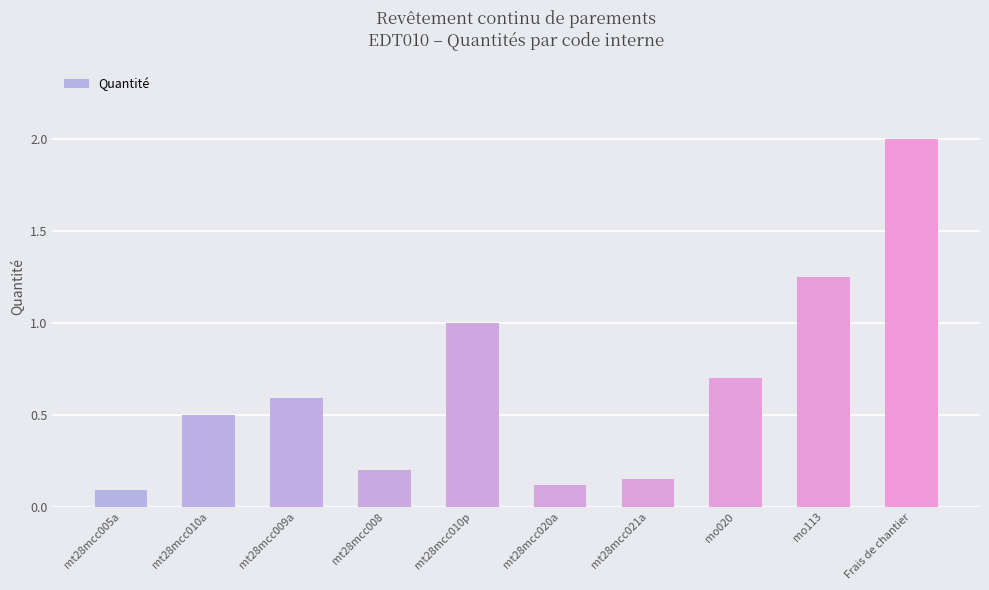

How many data points does each series have?

10